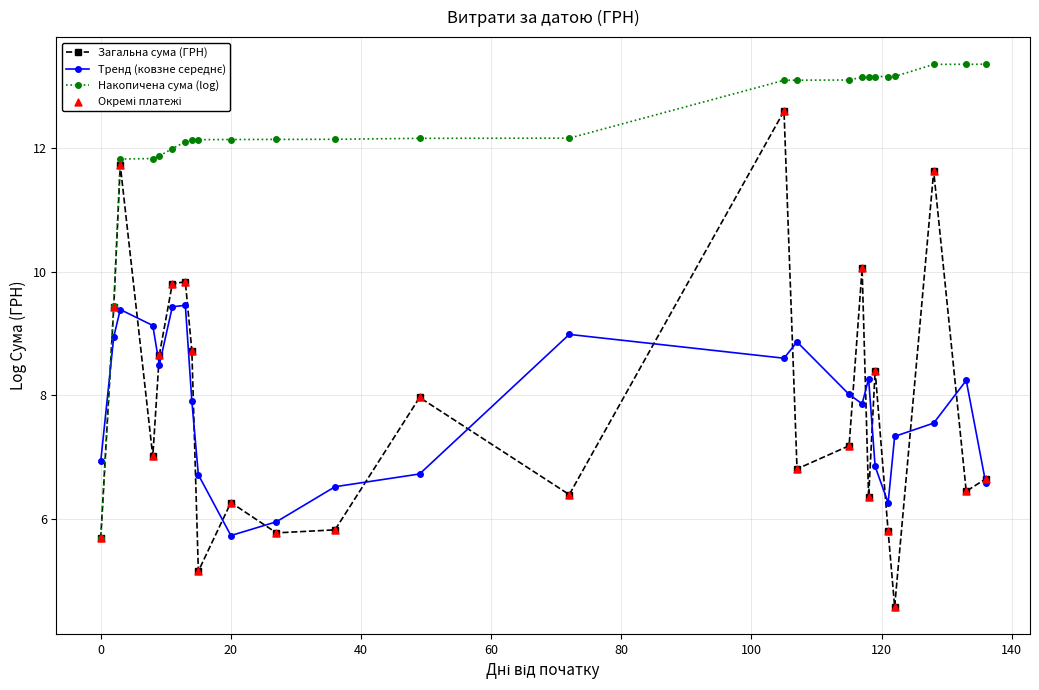

Which series has the largest total across all categories?

Накопичена сума (log)